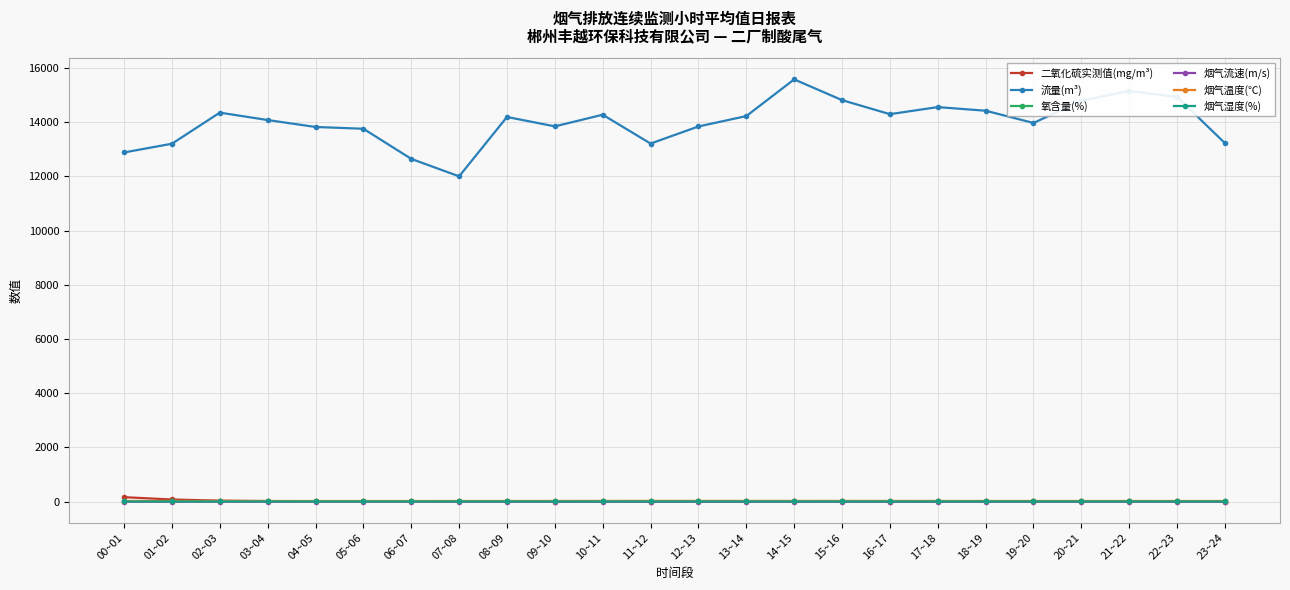

What is the label of the 3rd point from the right?

21~22